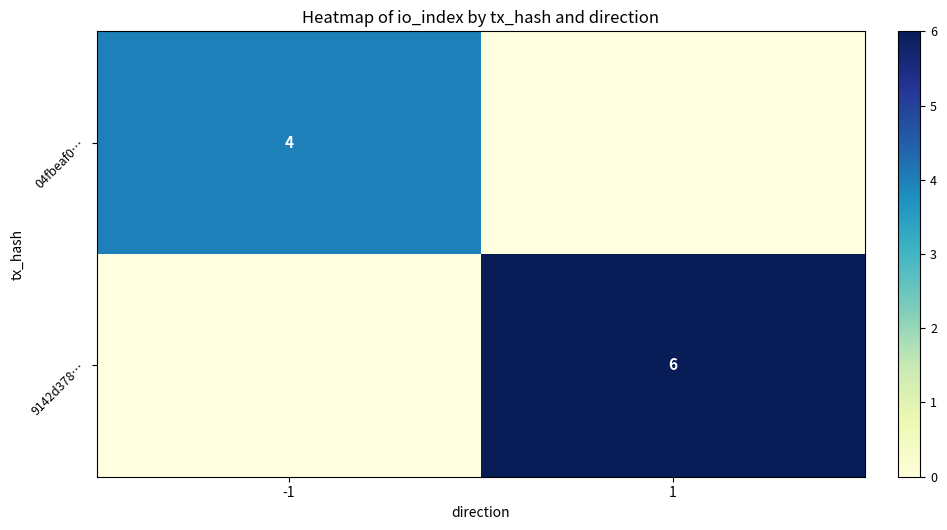

Is it true that 04fbeaf0… equals 4 at -1?

True